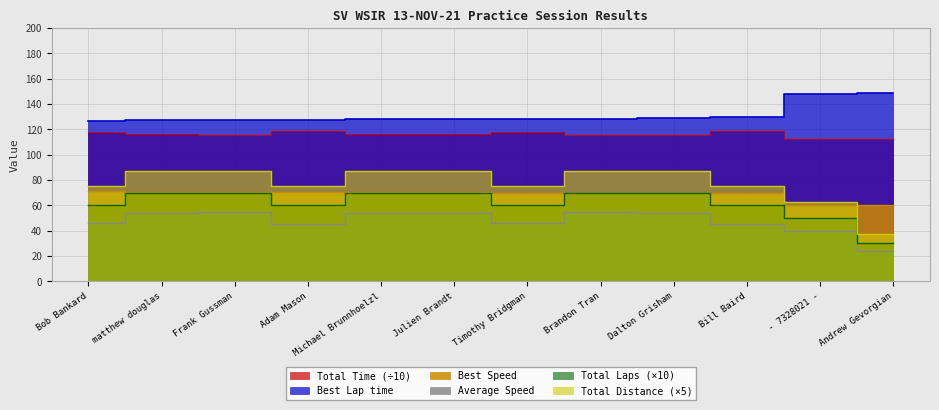

What position from the left is Dalton Grisham?

9